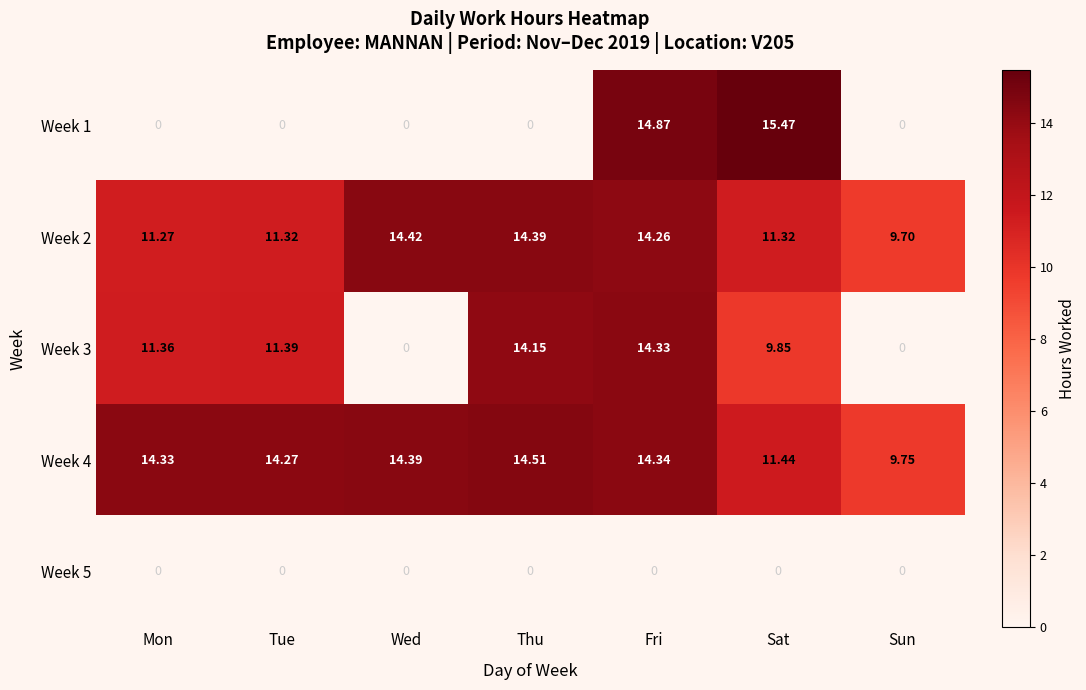

List the labels in order of Week 4 value, smallest first.

Sun, Sat, Tue, Mon, Fri, Wed, Thu